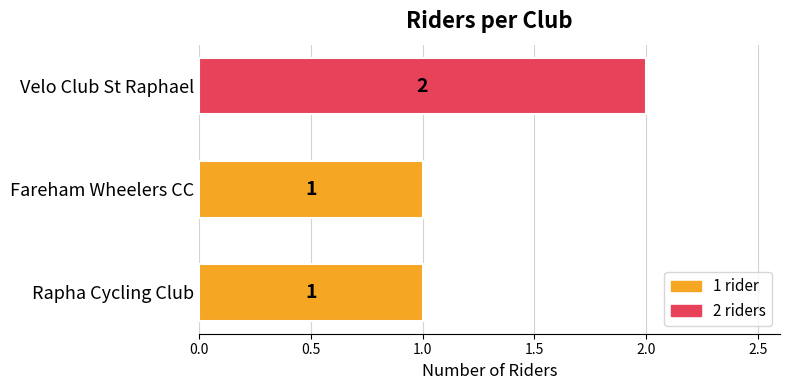

The value at Rapha Cycling Club is 1. True or false?

True